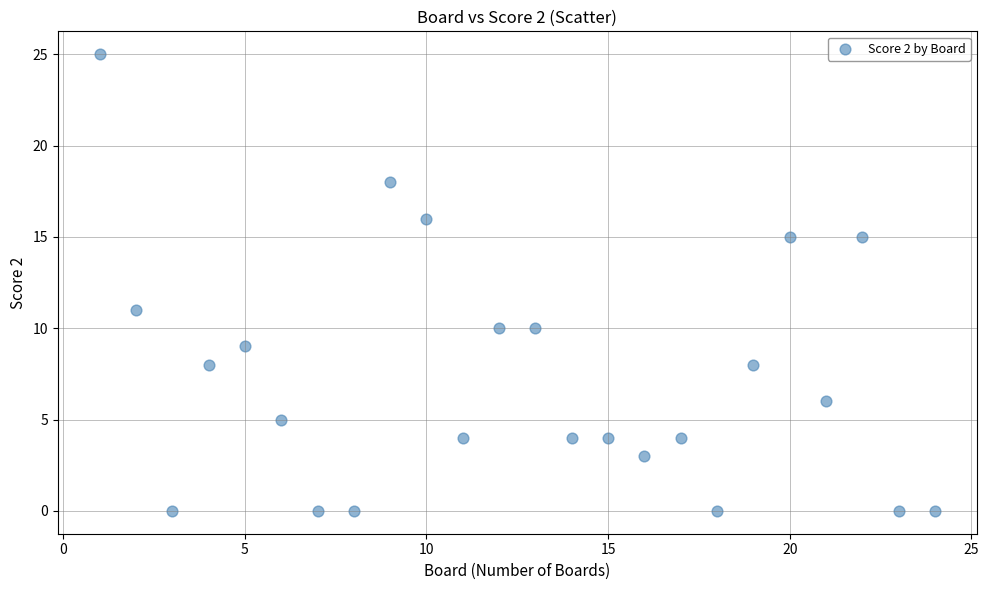

What is the range of X values (max minus min)?

23